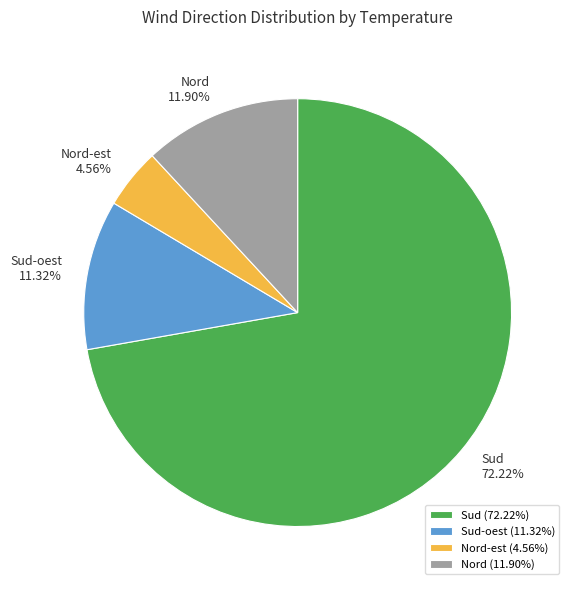

Which has a higher value, Nord 11.90% or Nord-est 4.56%?

Nord 11.90%